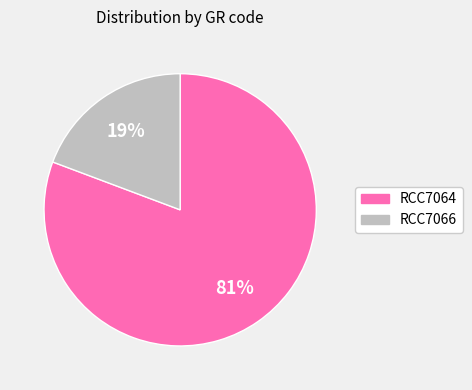

Is there any slice that represents more than half of the pie?

Yes